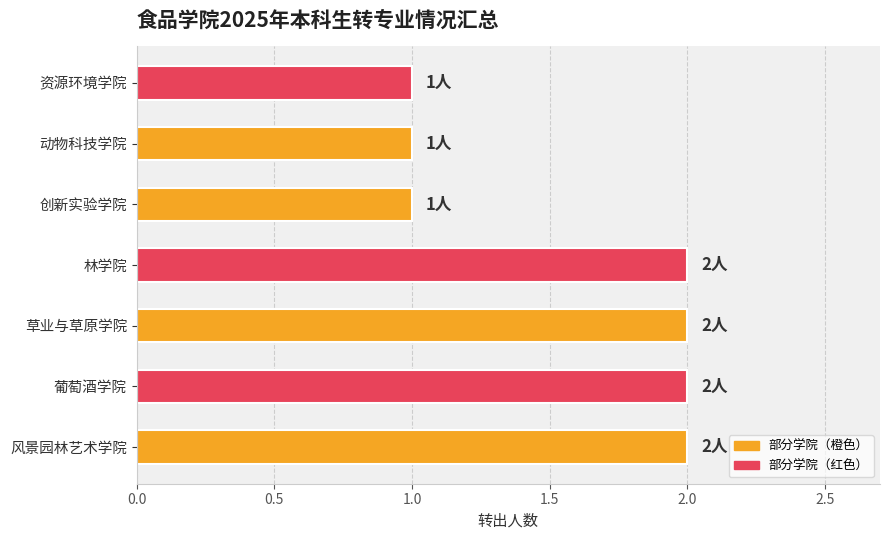

Does the chart contain stacked bars?

No